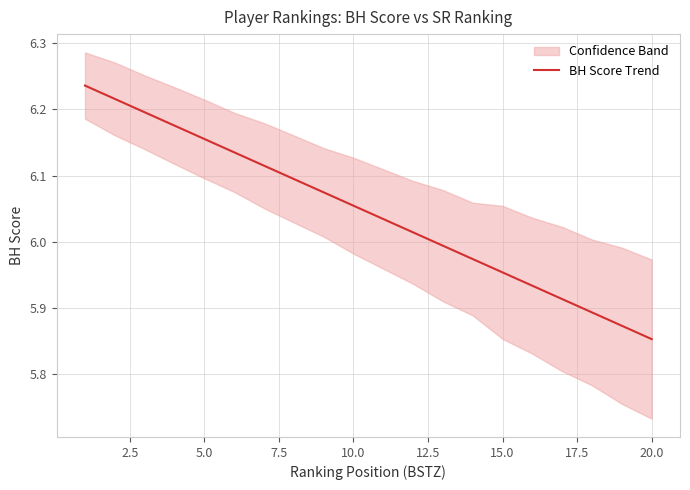

At which label does BH Score Trend reach its minimum?

20.0